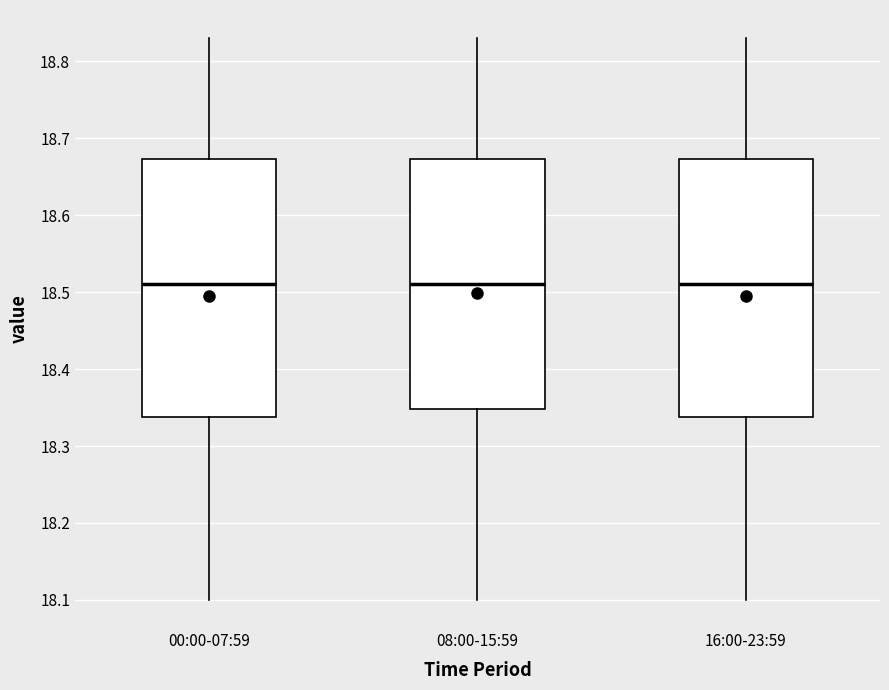

Where does the lower whisker of the box for 16:00-23:59 end on the y-axis? The values are not printed on the chart, so give them approximately, as read against the axis.

18.10